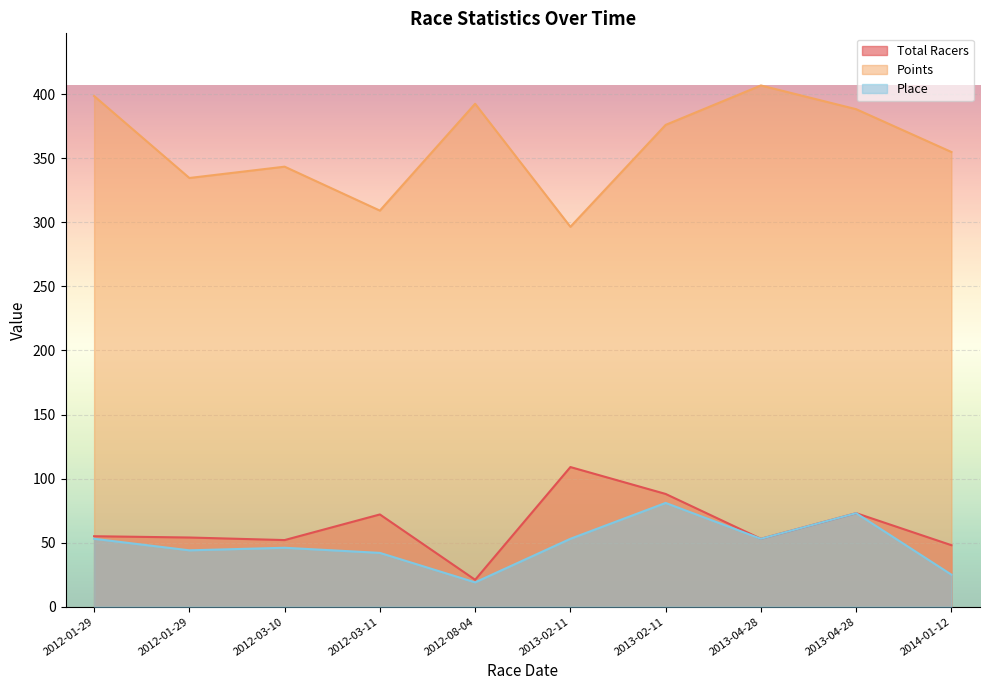

How many lines are shown in the chart?

3